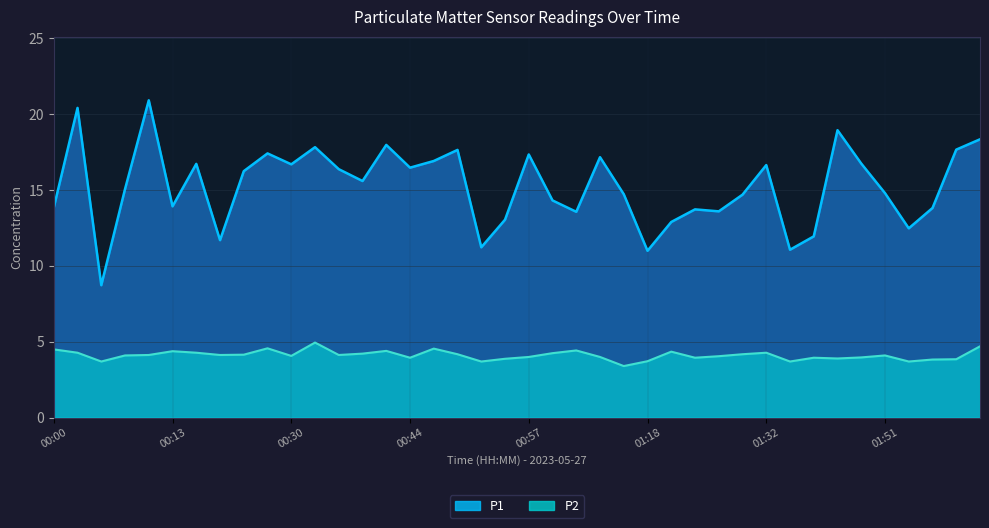

What is the average value of the P1 series?

15.3